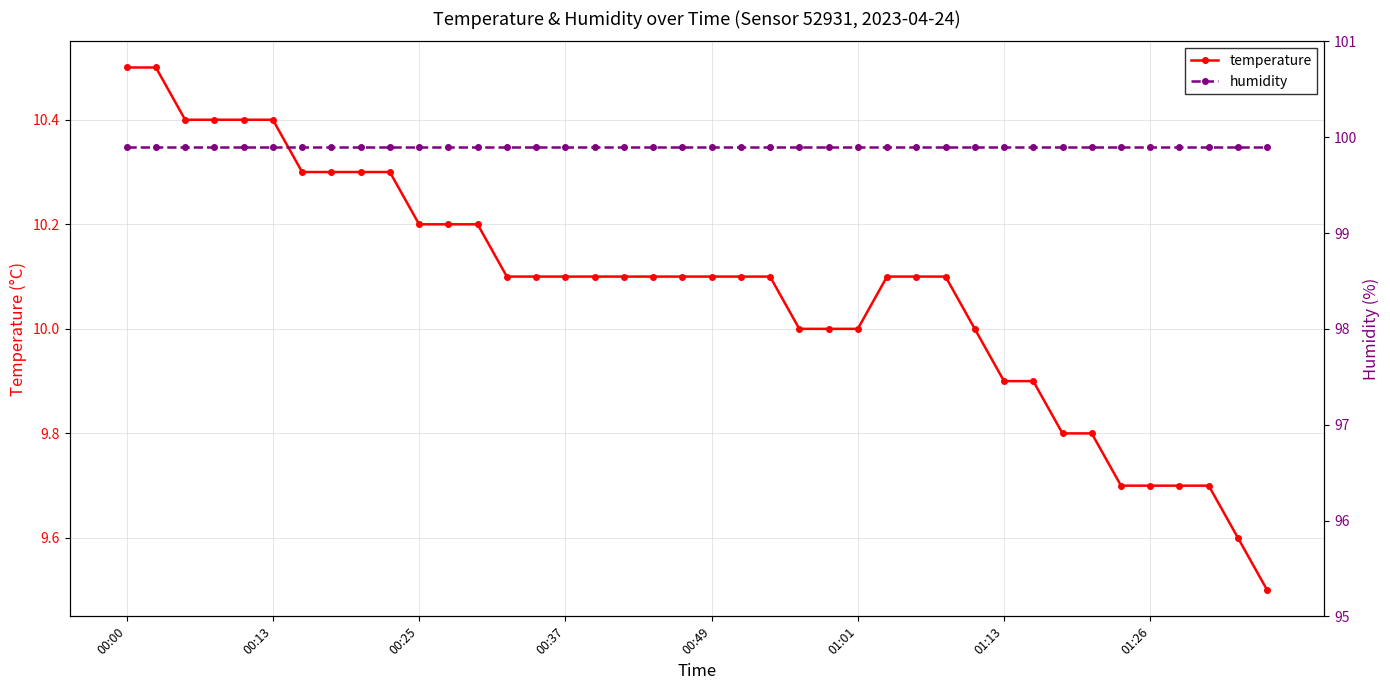

True or false: temperature and humidity cross at least once.

False